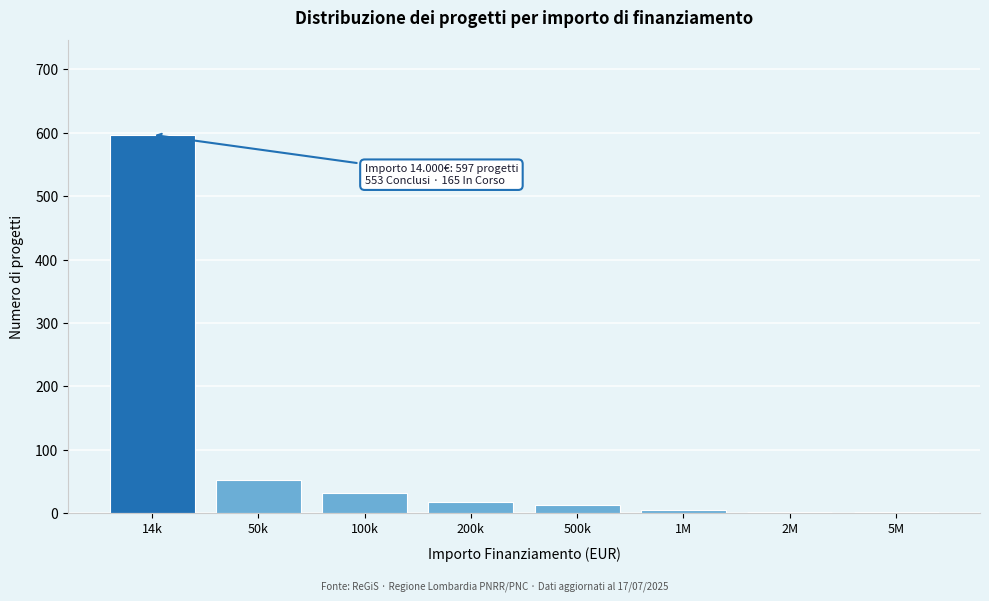

Which label corresponds to the largest value in the chart?

14k